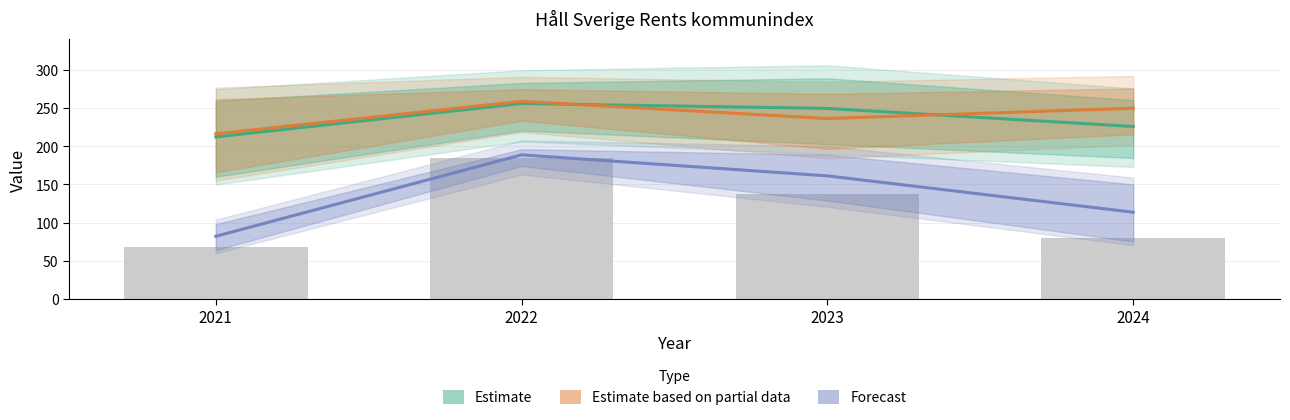

Reading right to left, list all the values displayed in this chart.

Estimate: 225.6	249.2	255.6	212.0
Estimate based on partial data: 249.5	236.0	258.5	216.0
Forecast: 113.5	161.0	188.5	82.0